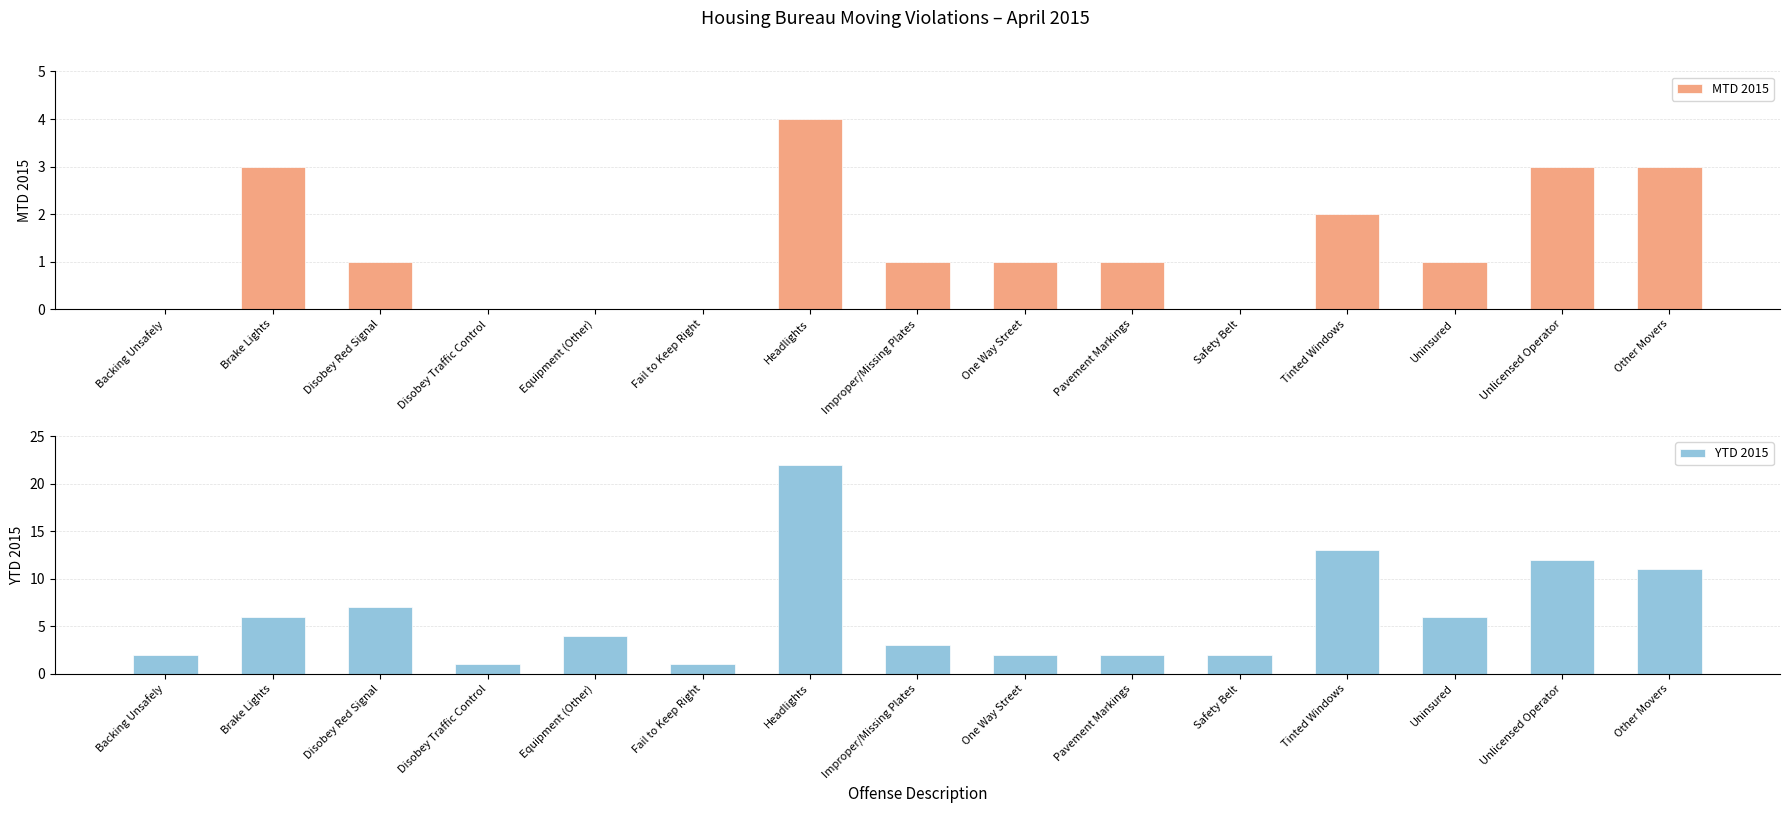

At Headlights, list the series in order from largest to smallest.

YTD 2015, MTD 2015